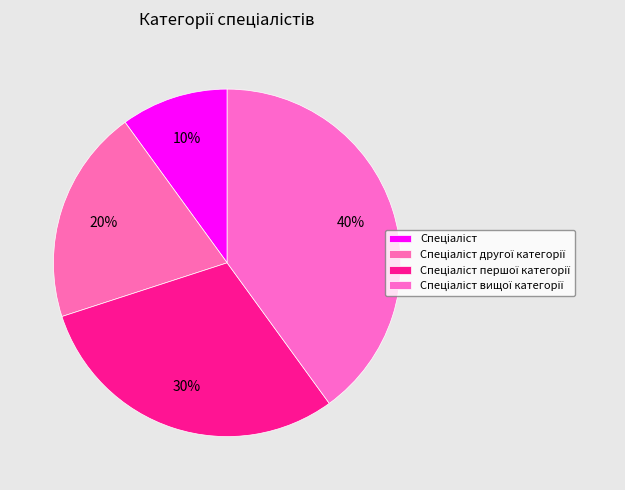

How many segments does this pie chart have?

4